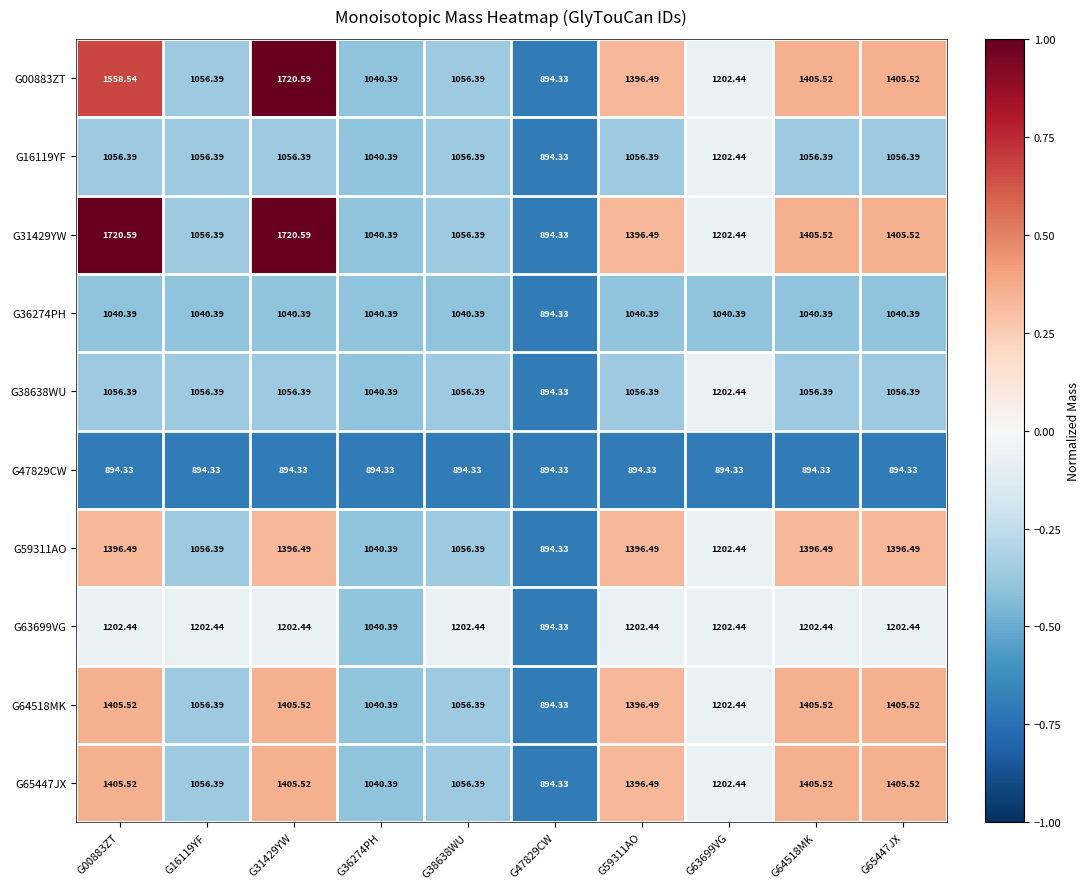

What is the maximum value shown in the chart?

1720.6